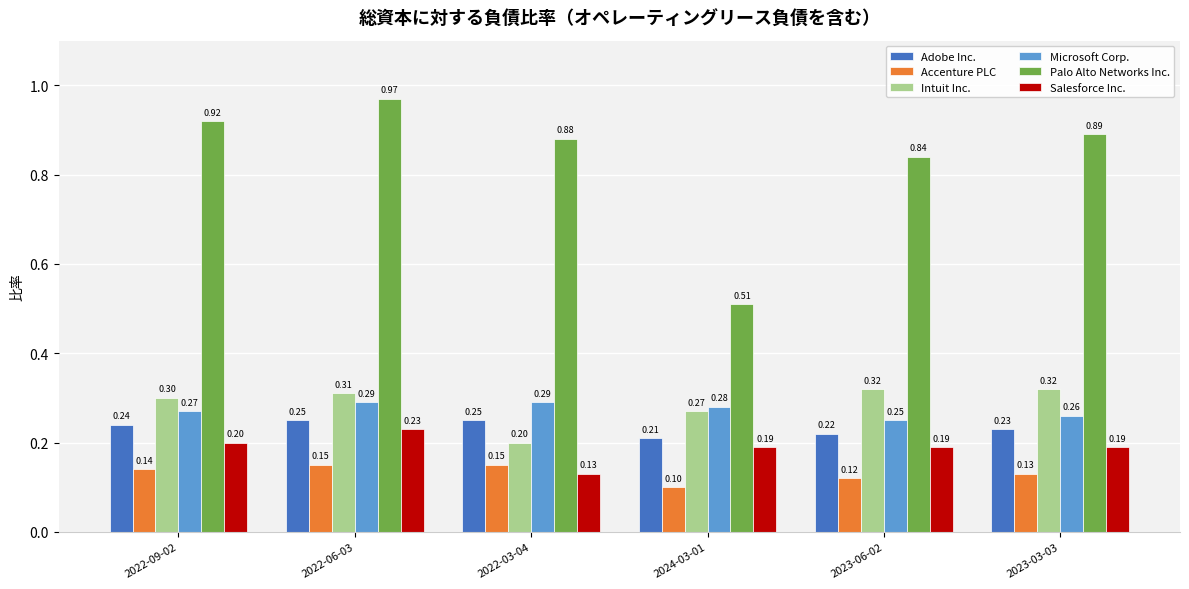

What is the sum of all Palo Alto Networks Inc. values?

5.0